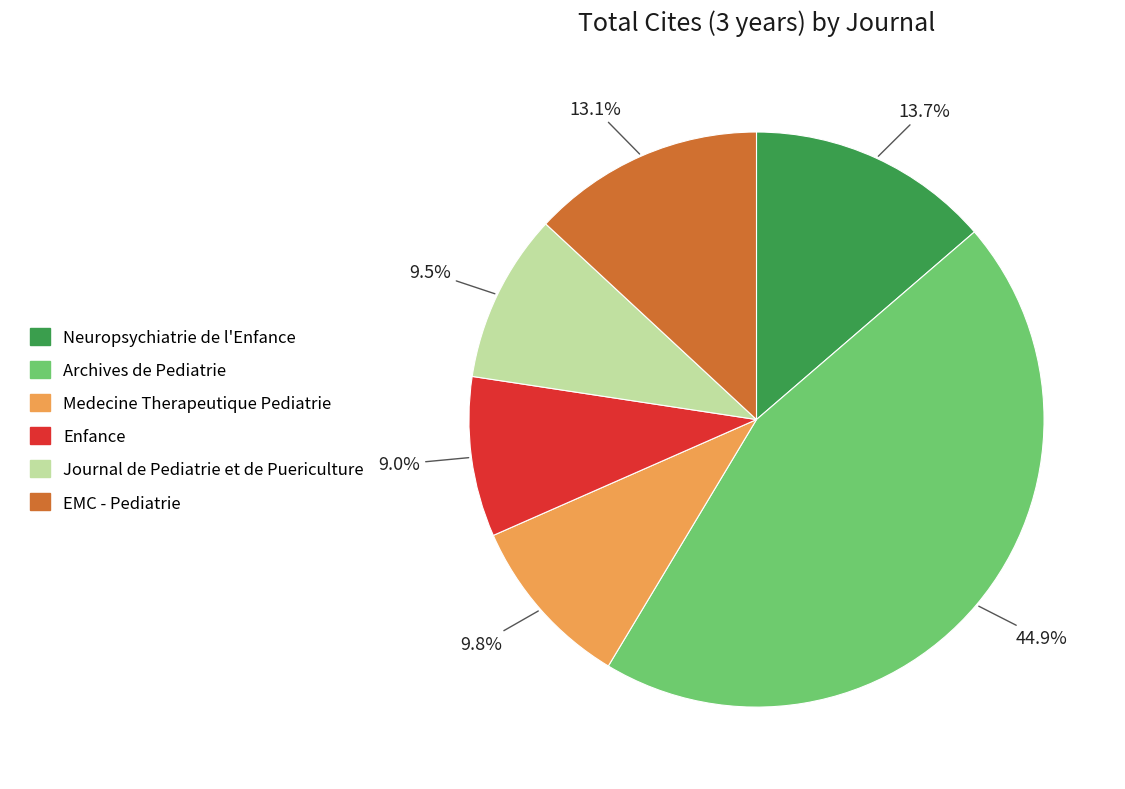

Is there a majority slice in this chart?

No